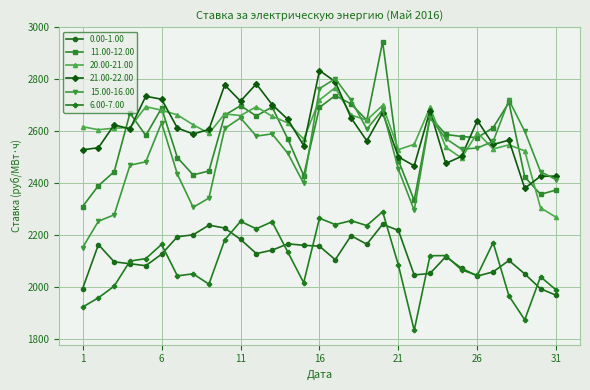

True or false: 0.00-1.00 and 21.00-22.00 intersect in this chart.

False